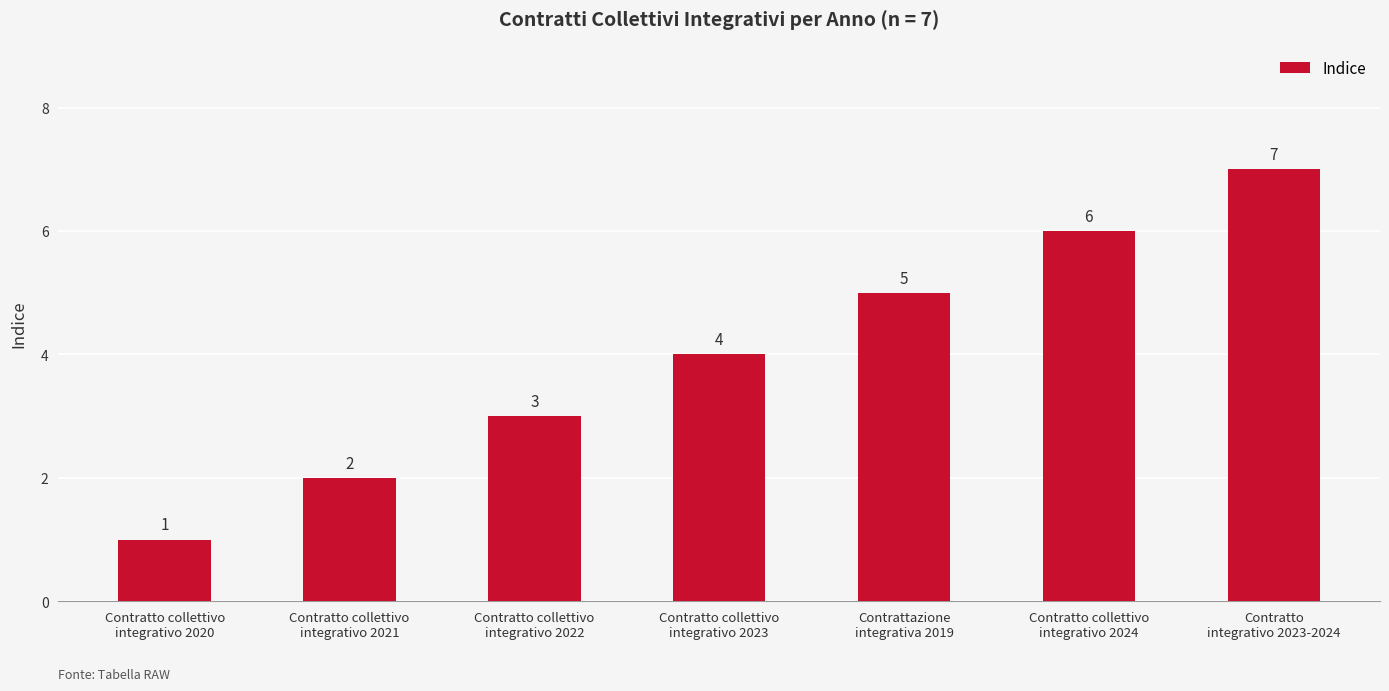

What position from the left is Contratto
integrativo 2023-2024?

7